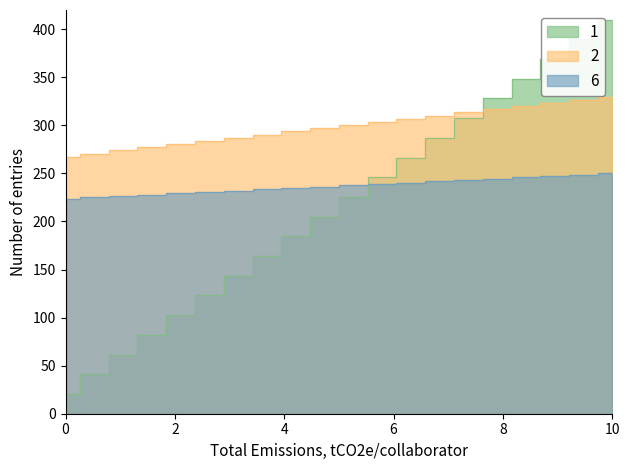

Reading right to left, list all the values displayed in this chart.

1: 410.0	389.5	369.0	348.5	328.0	307.5	287.0	266.5	246.0	225.5	205.0	184.5	164.0	143.5	123.0	102.5	82.0	61.5	41.0	20.5
2: 330.0	326.7	323.4	320.1	316.8	313.5	310.2	306.9	303.6	300.3	297.0	293.7	290.4	287.1	283.8	280.5	277.2	273.9	270.6	267.3
6: 250.0	248.6	247.2	245.8	244.4	243.1	241.7	240.3	238.9	237.5	236.1	234.7	233.3	231.9	230.6	229.2	227.8	226.4	225.0	223.6